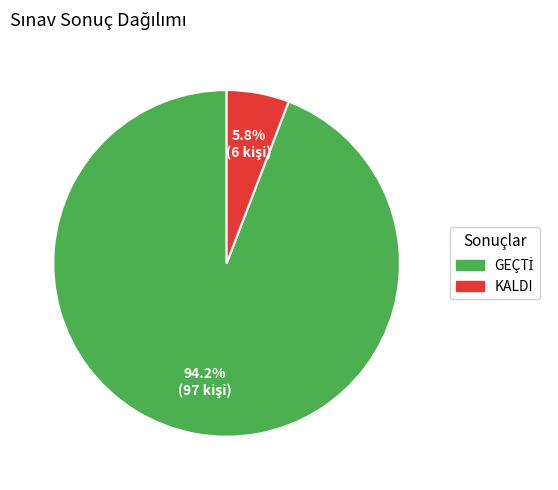

Which category has the smallest portion of the pie?

KALDI